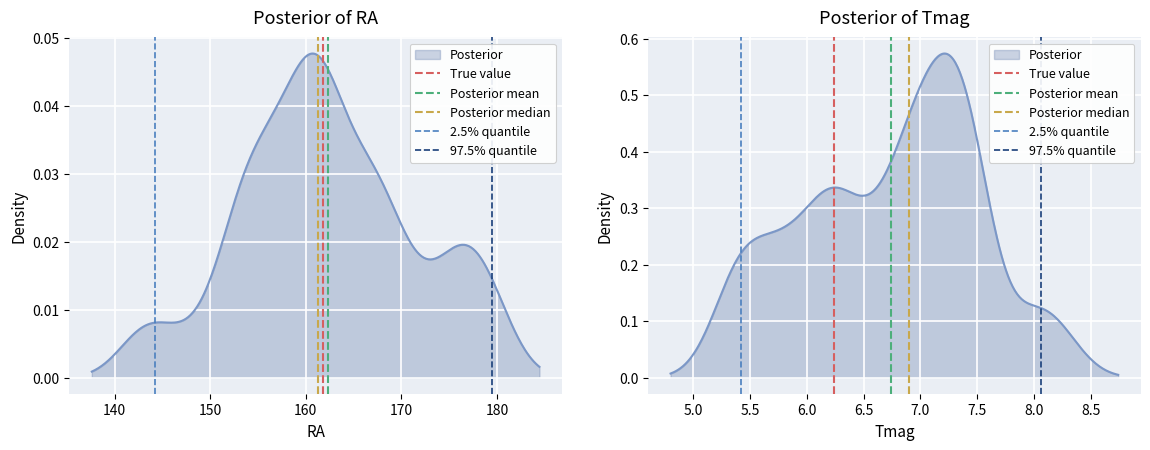

Between 140 and 130, which is larger?

140